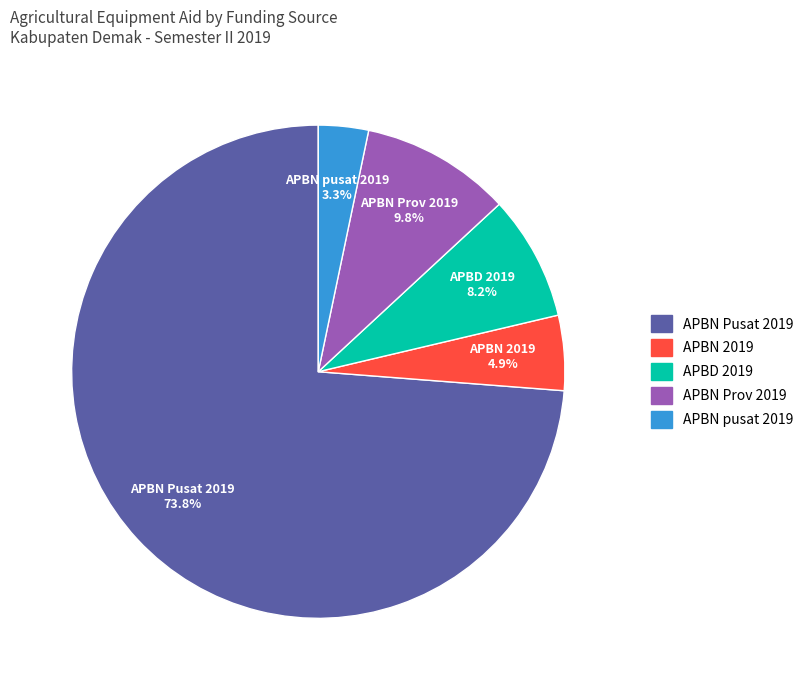

What percentage do APBN 2019 and APBD 2019 together represent?

13.1%